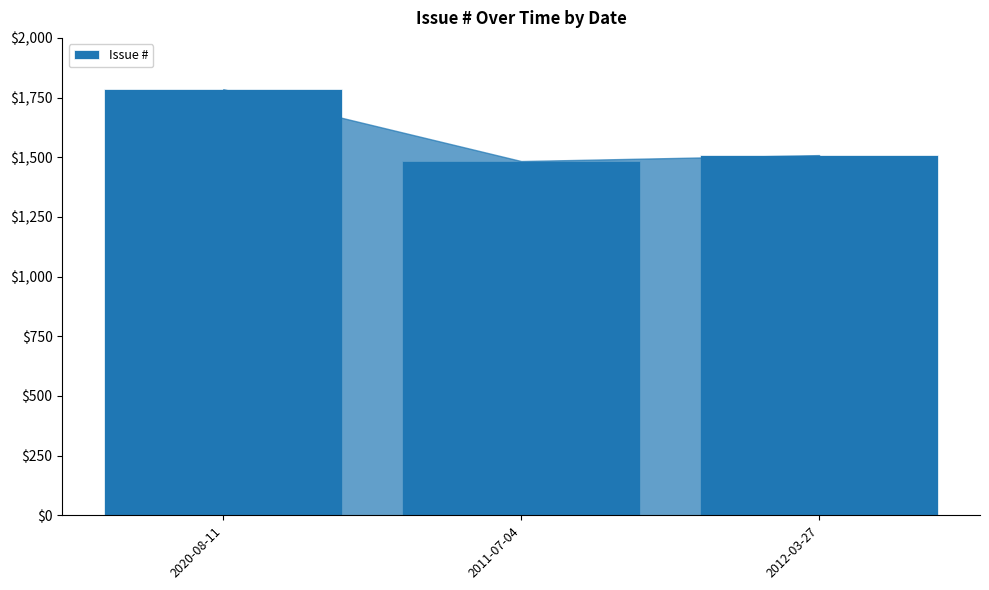

At which category does the chart reach its peak across all series?

2020-08-11